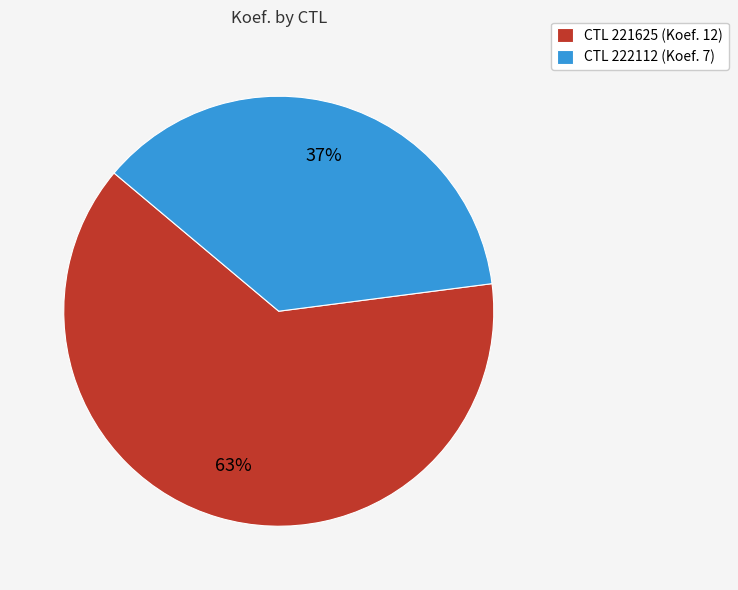

Rank the categories by value from lowest to highest.

CTL 222112 (Koef. 7), CTL 221625 (Koef. 12)